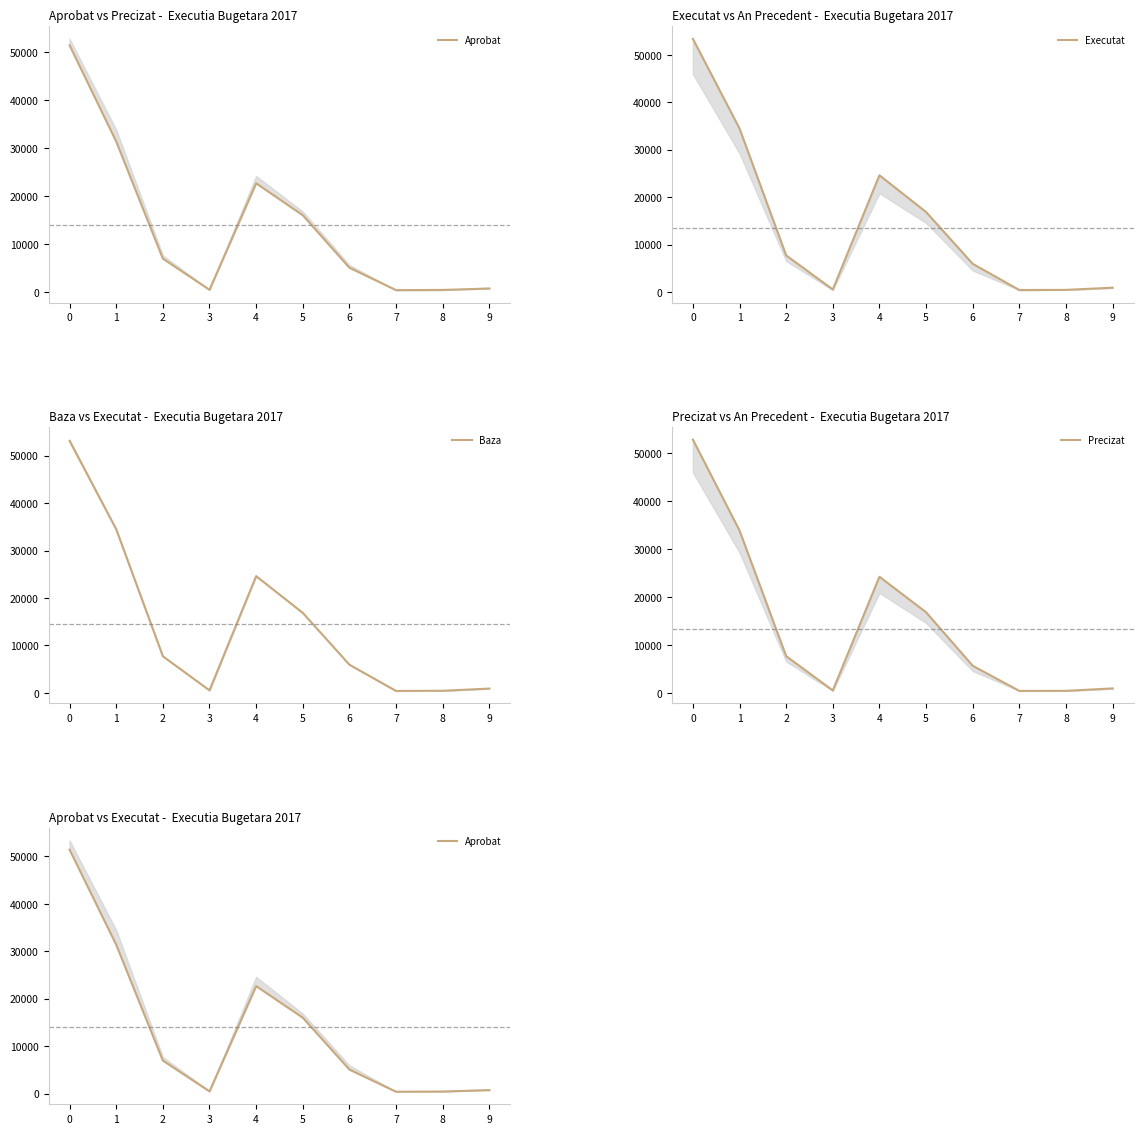

What are all the series names shown in the legend?

Aprobat, Executat, Baza, Precizat